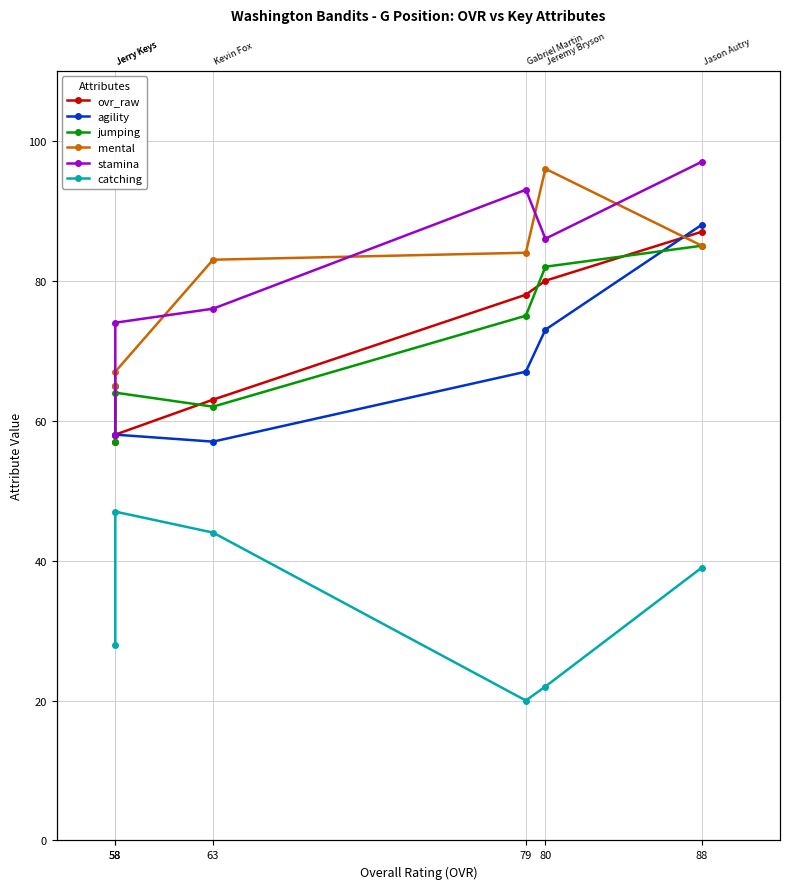

Does the chart display data point markers on the line(s)?

Yes